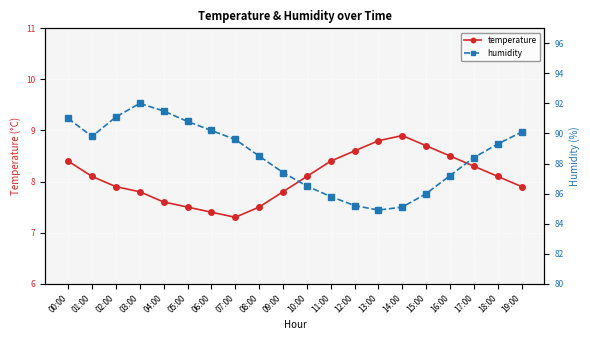

Where is humidity nearest to the value 88?

17:00